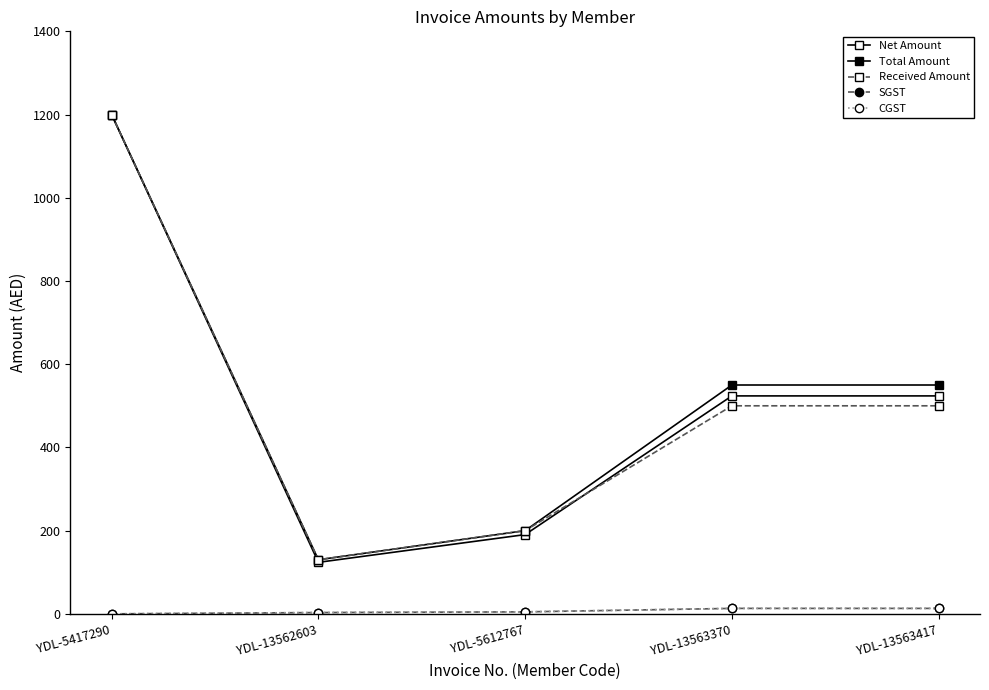

What is the spread (max minus min) of values at YDL-5612767?

195.2